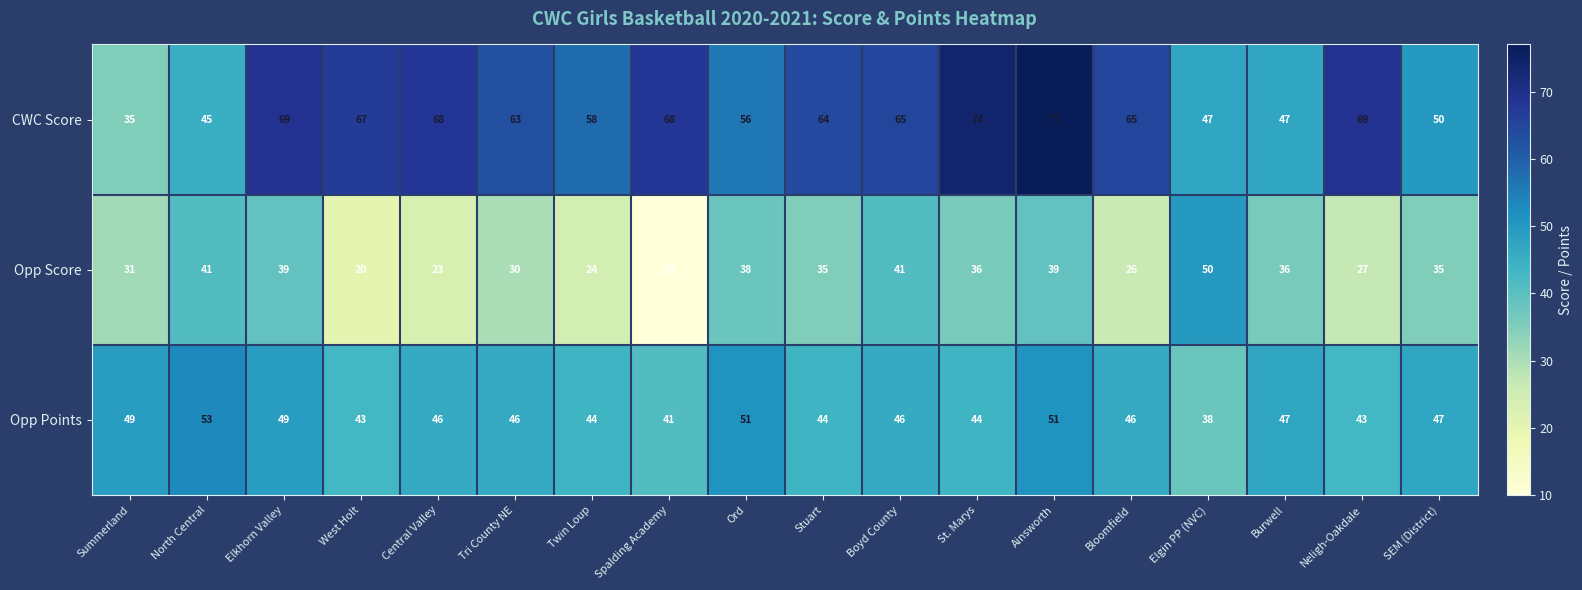

Rank the series by their average value, from highest to lowest.

CWC Score, Opp Points, Opp Score